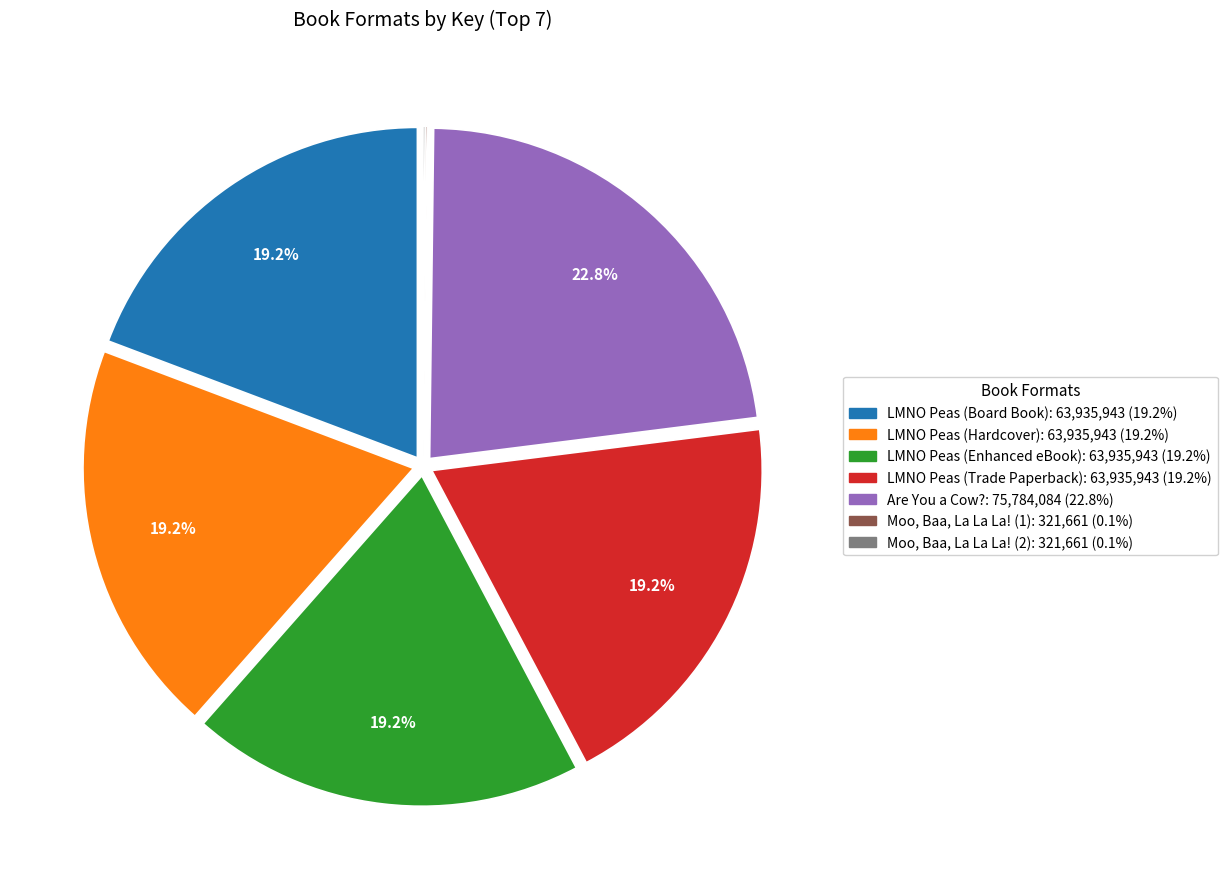

What is the ratio of the value at LMNO Peas (Hardcover) to the value at LMNO Peas (Enhanced eBook)?

1.0